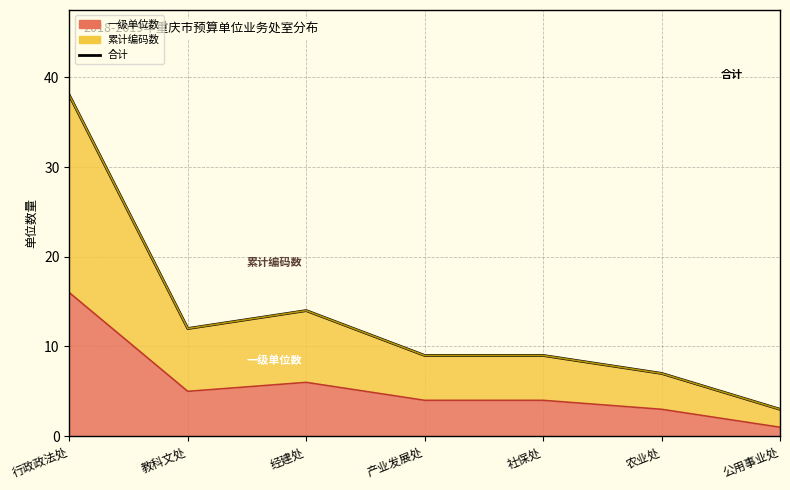

What position from the left is 社保处?

5